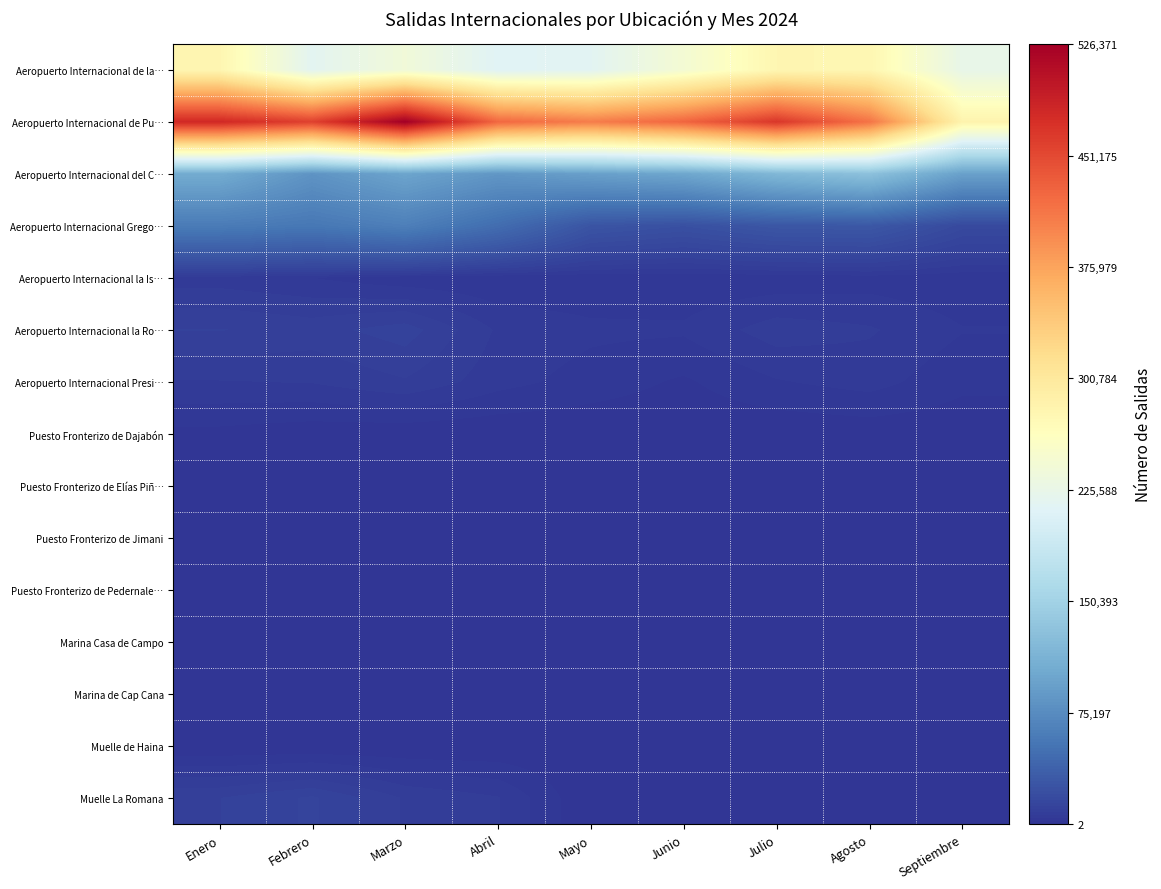

At how many categories does at least one series exceed 52472?

9